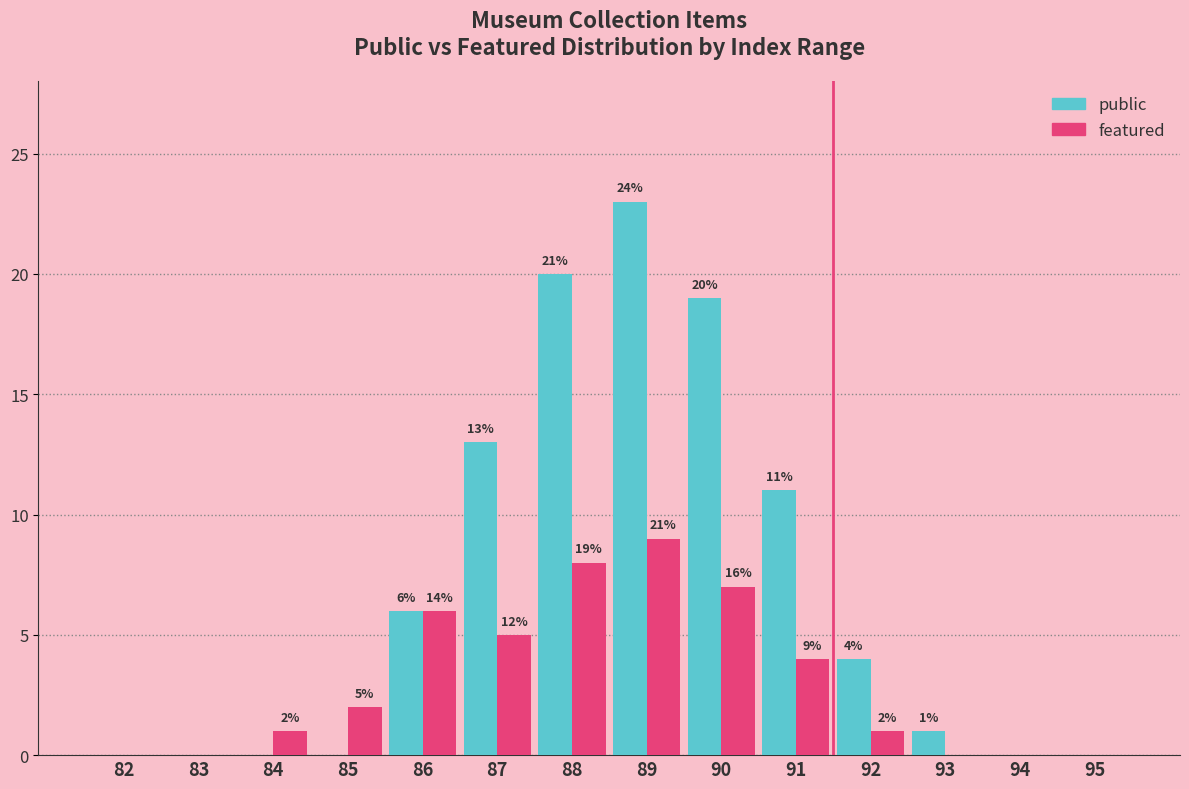

Reading left to right, transcribe all the data shown in this chart.

public: 82=0	83=0	84=0	85=0	86=6	87=13	88=20	89=23	90=19	91=11	92=4	93=1	94=0	95=0
featured: 82=0	83=0	84=1	85=2	86=6	87=5	88=8	89=9	90=7	91=4	92=1	93=0	94=0	95=0